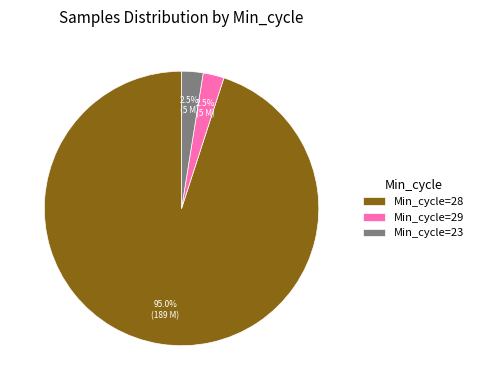

Which has a higher value, Min_cycle=28 or Min_cycle=29?

Min_cycle=28